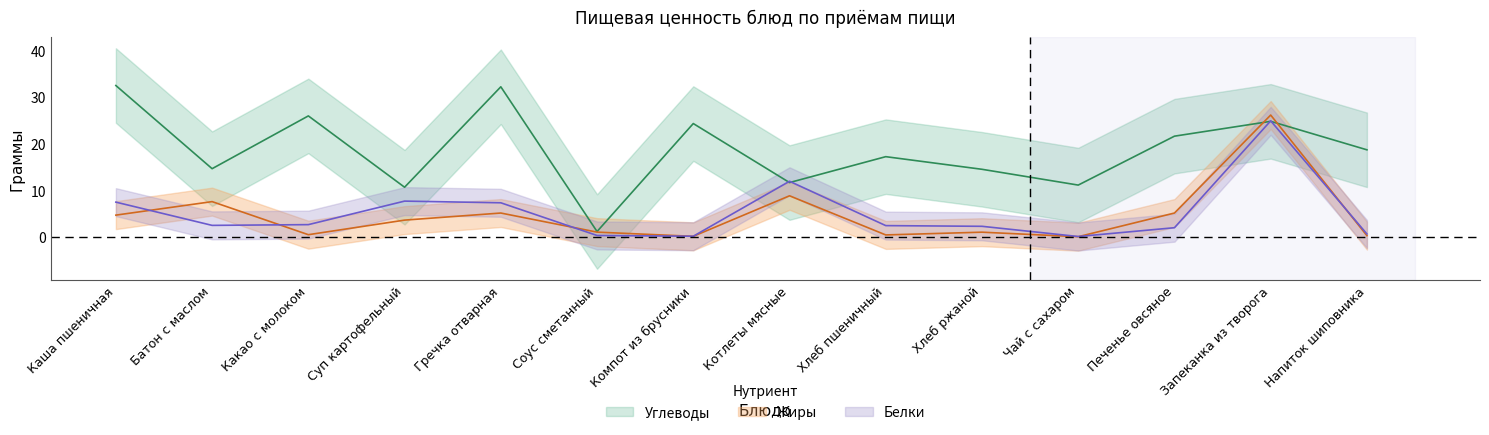

In Жиры, how many points are higher than both neighbors (excluding endpoints)?

5